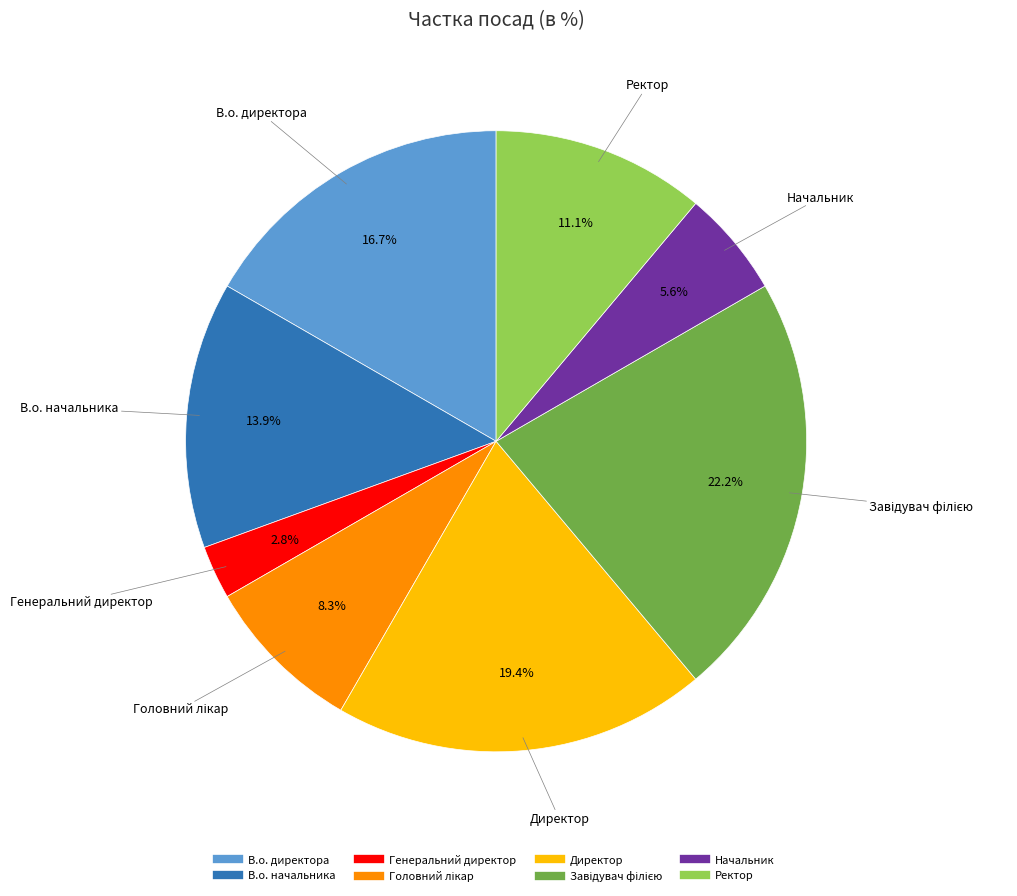

Does В.о. директора account for over 50% of the chart?

No